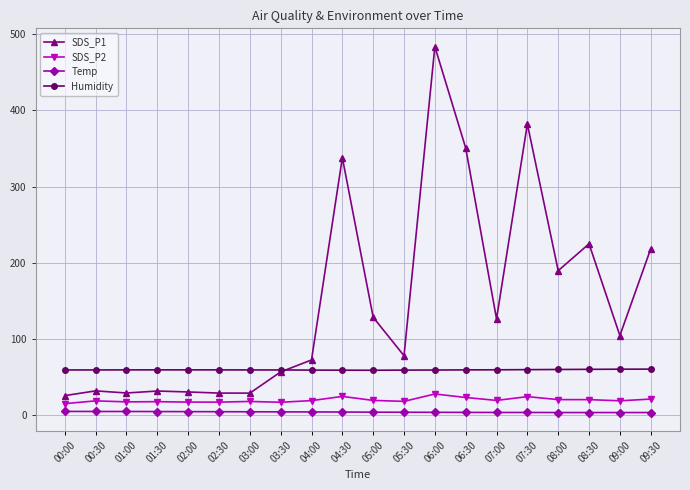

What is the difference between the second highest and second lowest values in the Humidity series?

1.3